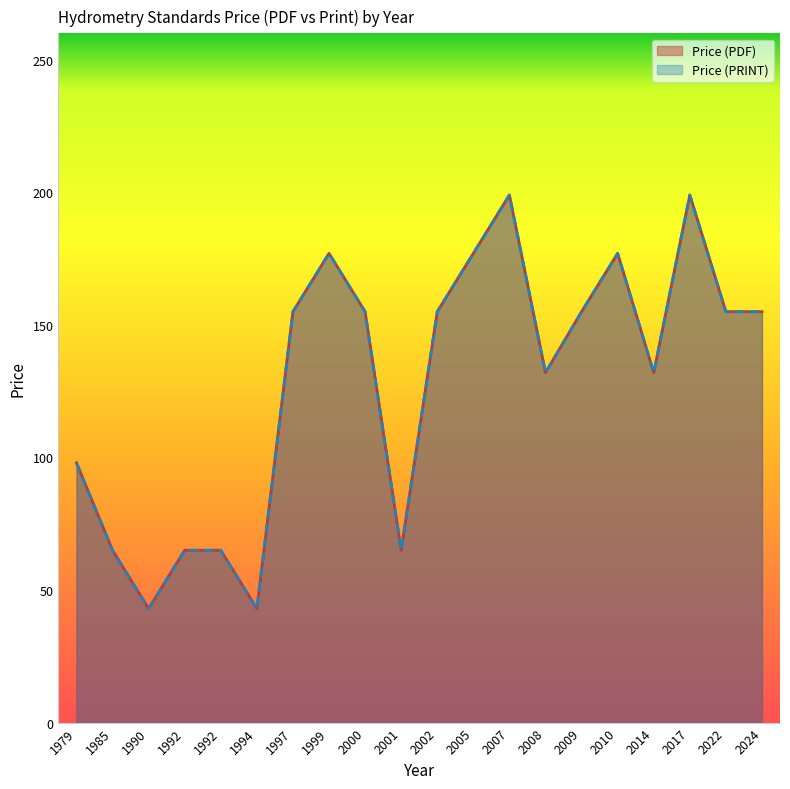

Rank the series at 1979 from highest to lowest value.

Price (PDF), Price (PRINT)